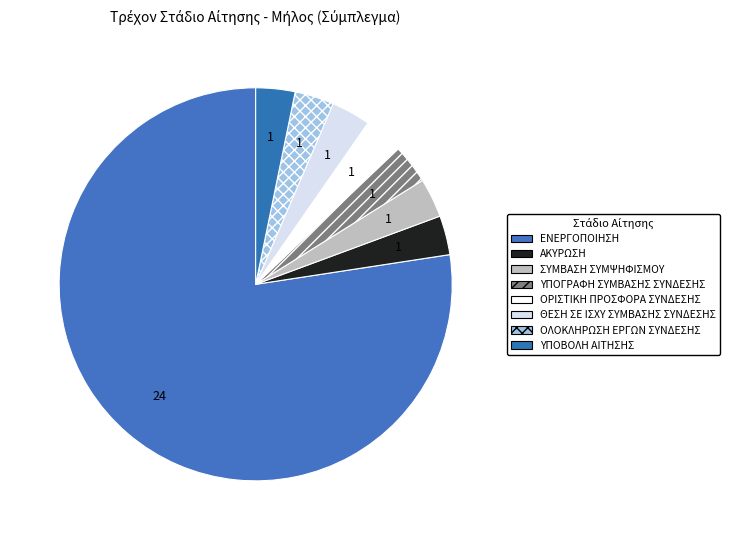

True or false: ΟΡΙΣΤΙΚΗ ΠΡΟΣΦΟΡΑ ΣΥΝΔΕΣΗΣ accounts for 3% of the total.

True